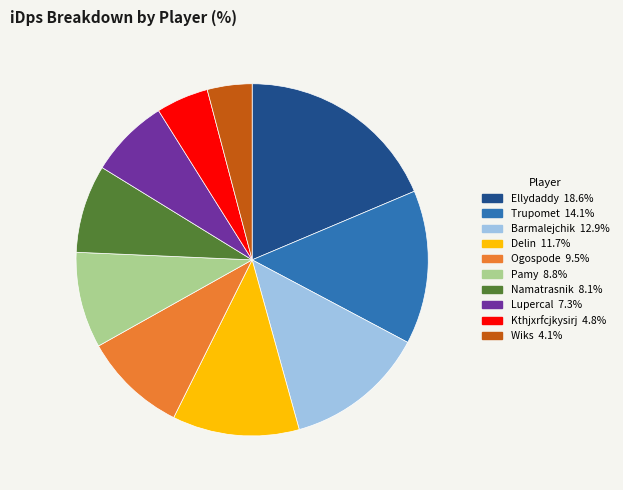

How many slices are in this pie chart?

10